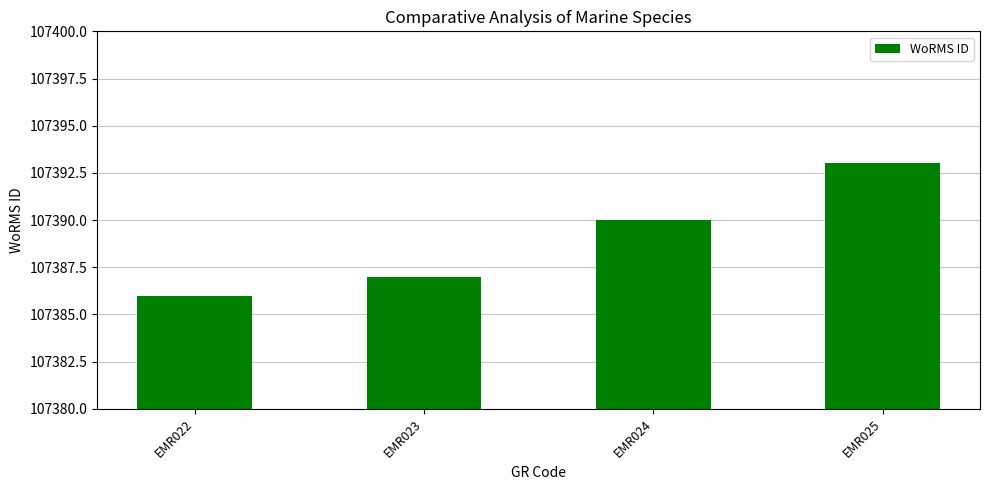

Which has a higher value, EMR023 or EMR025?

EMR025